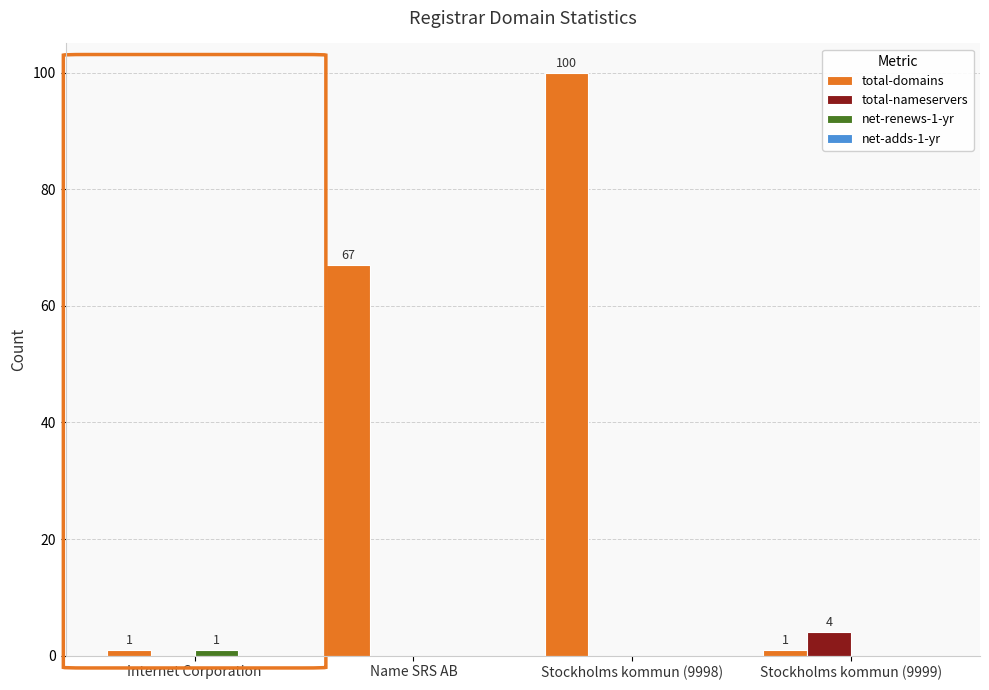

Which series changed the most between Name SRS AB and Stockholms kommun (9999)?

total-domains